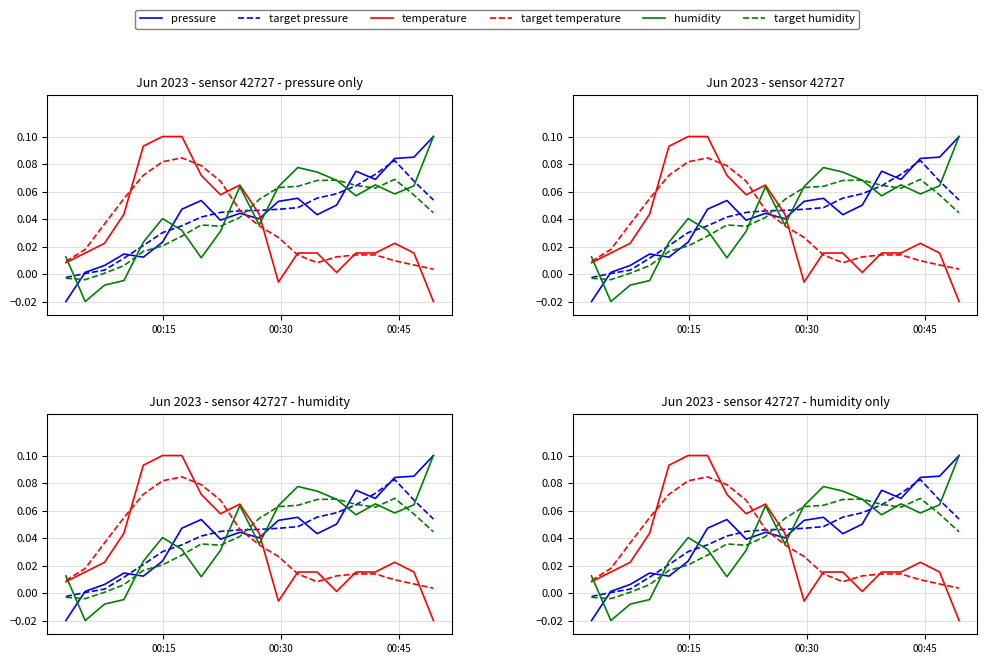

What is the difference between the second highest and minimum values in the temperature series?

0.1